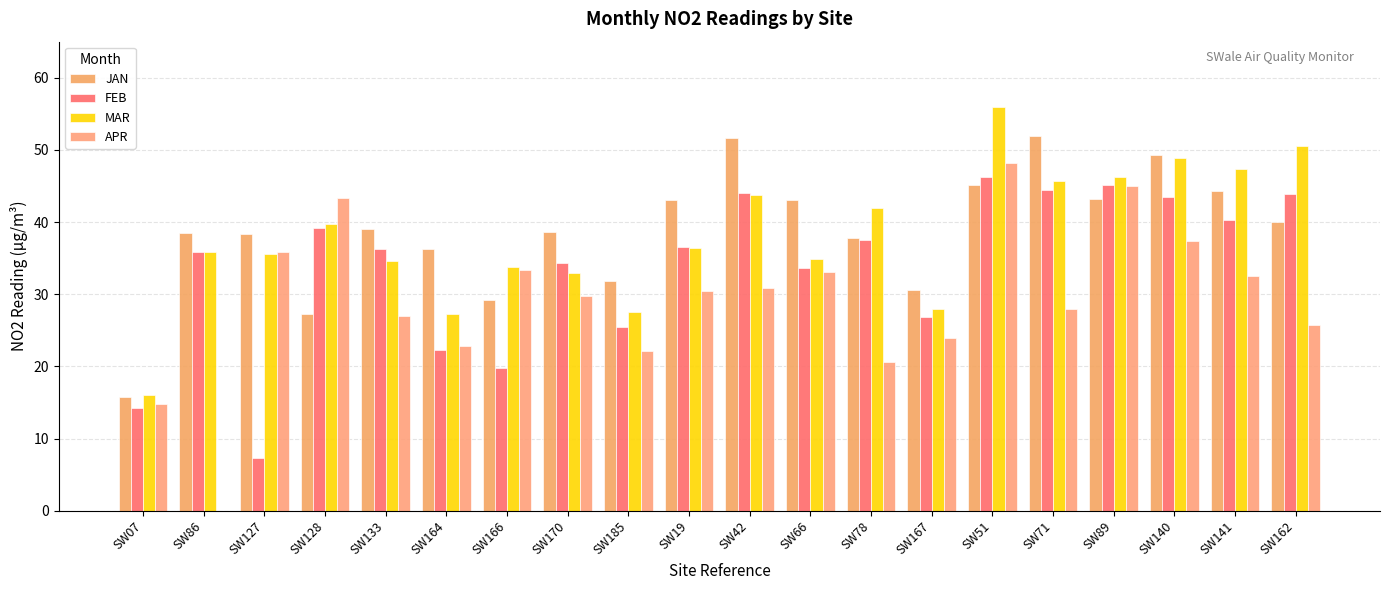

What is the spread (max minus min) of values at SW19?

12.5